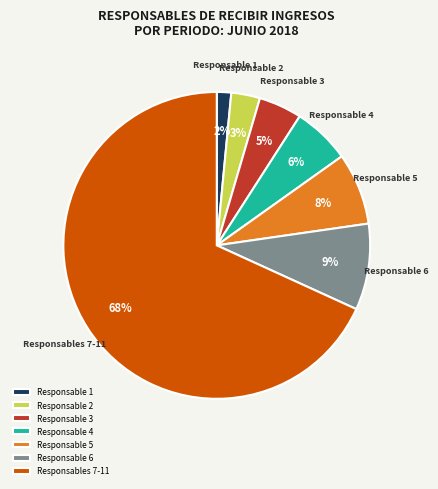

Is there a majority slice in this chart?

Yes